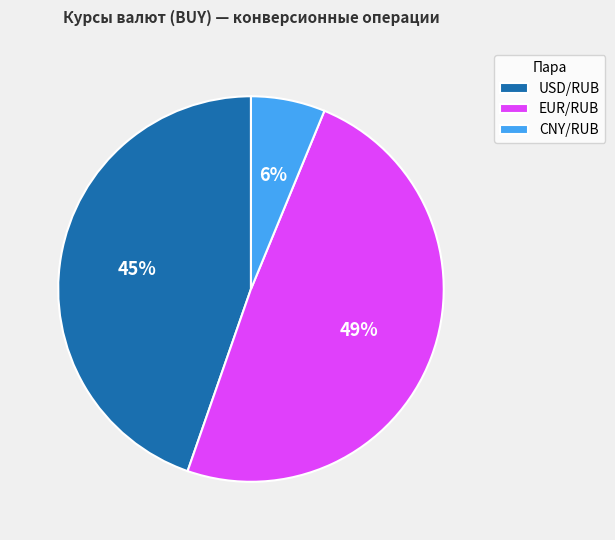

What percentage is the EUR/RUB slice, to the nearest percent?

49%